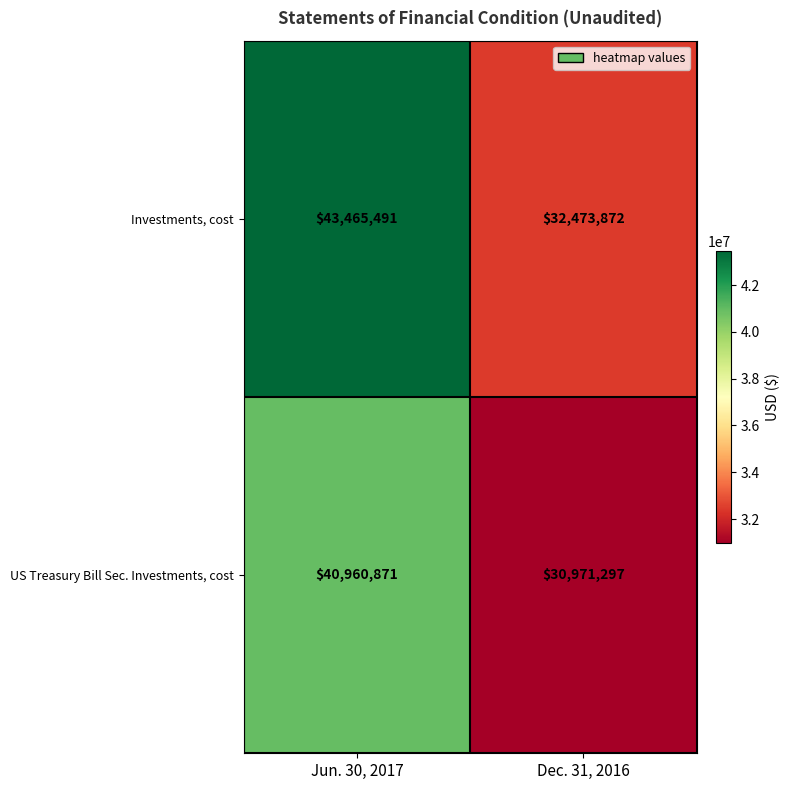

What is the difference between the highest and lowest values at Dec. 31, 2016?

1502575